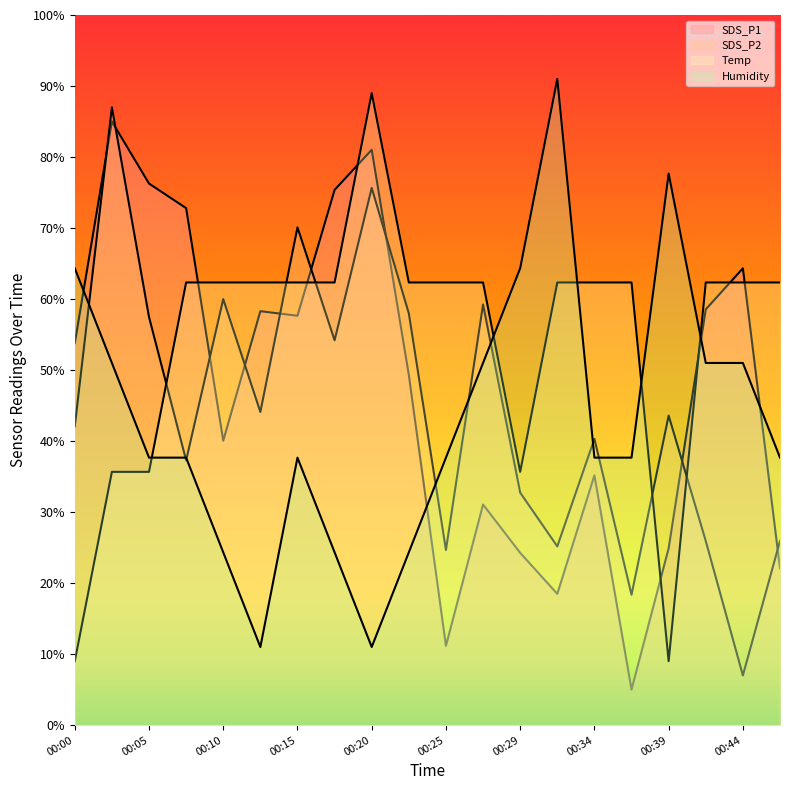

What is the value of the Temp point at the 12th from the left?

62.3